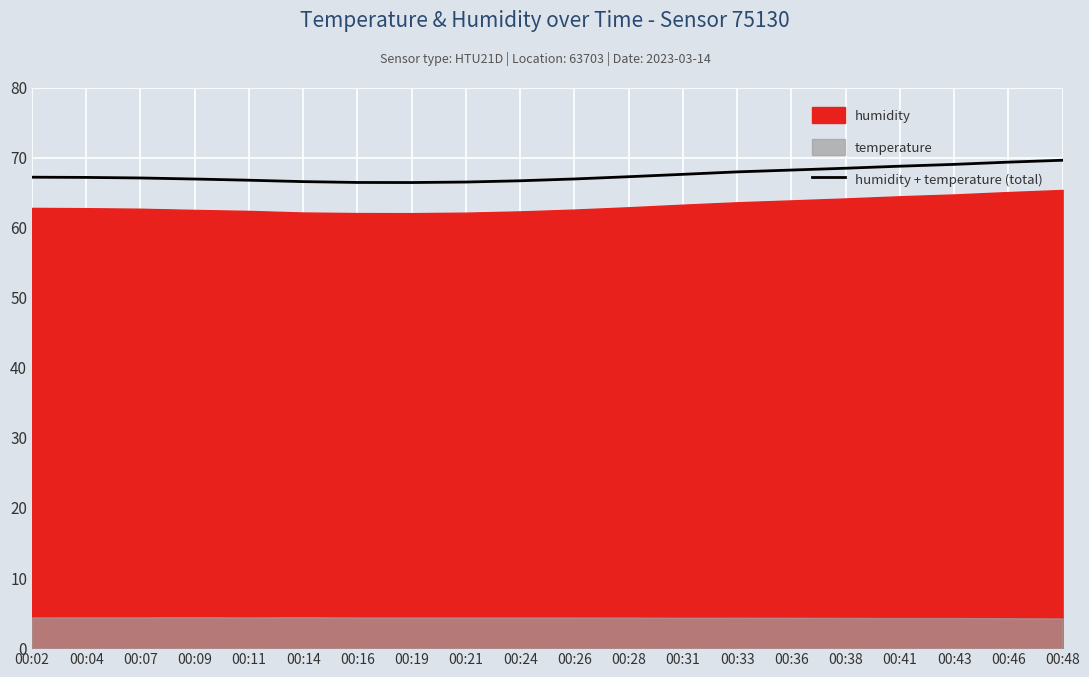

List the labels in order of value, smallest first.

00:19, 00:16, 00:21, 00:14, 00:24, 00:11, 00:09, 00:26, 00:07, 00:04, 00:02, 00:28, 00:31, 00:33, 00:36, 00:38, 00:41, 00:43, 00:46, 00:48